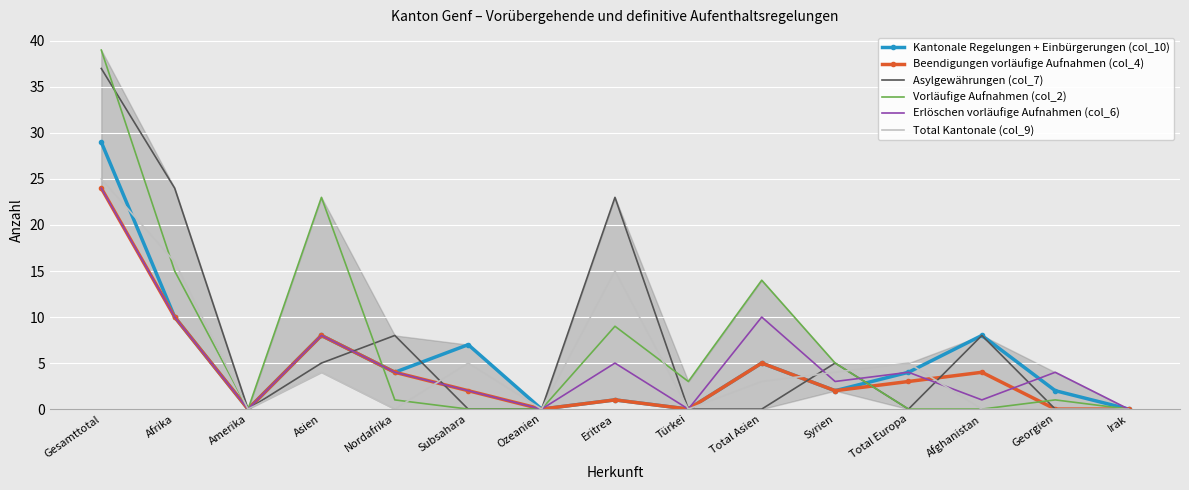

What is the difference between the highest and lowest values at Afrika?

14